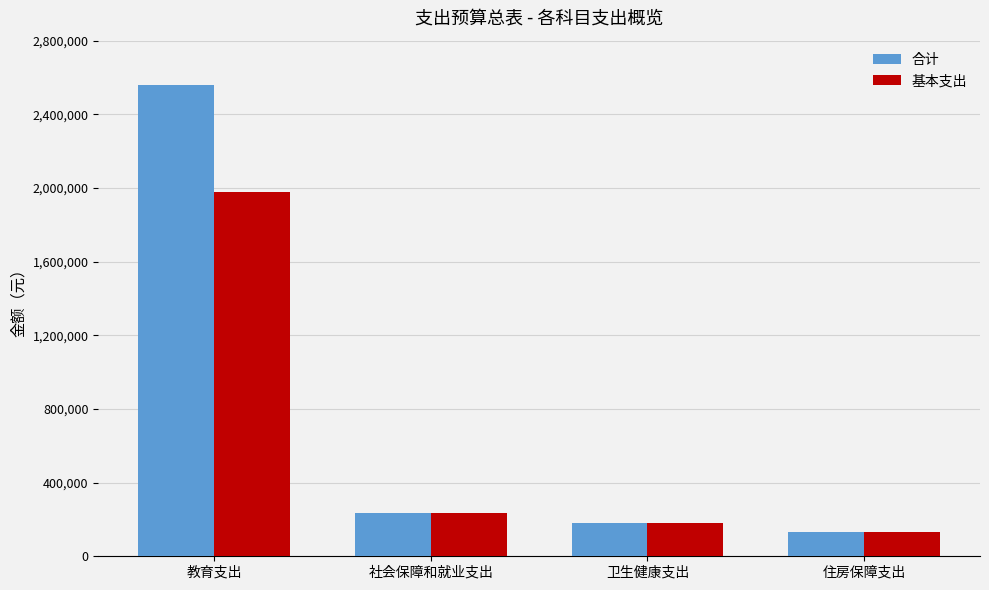

What is the maximum value for 合计?

2557950.2